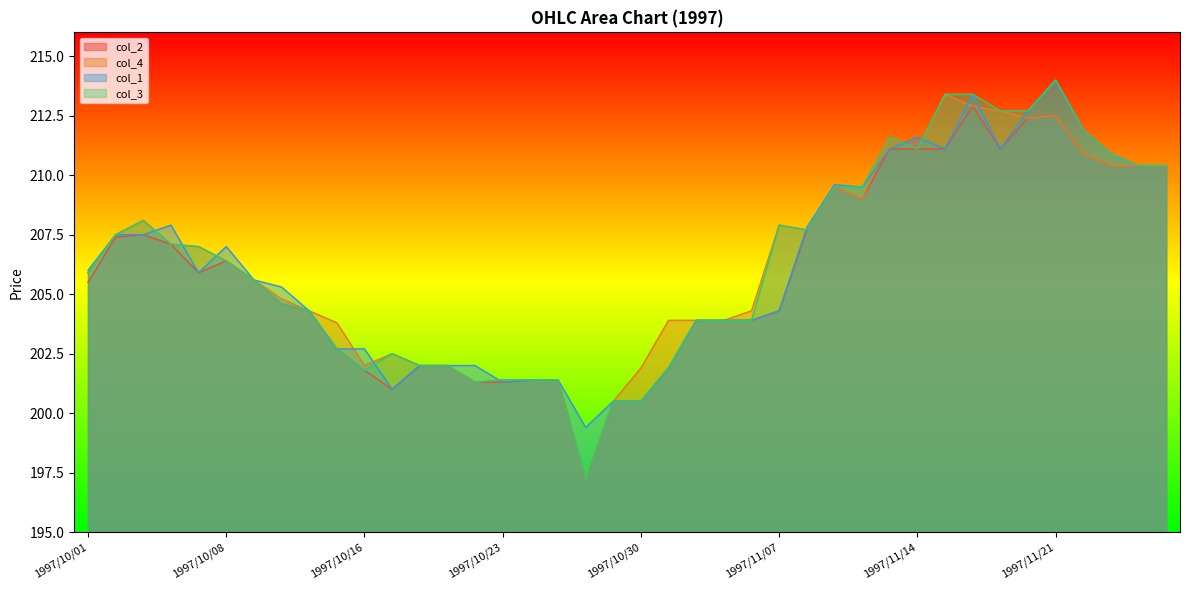

Reading left to right, extract all data points from this chart.

col_2: 1997/10/01=205.5	1997/10/02=207.4	1997/10/03=207.5	1997/10/06=207.1	1997/10/07=205.9	1997/10/08=206.4	1997/10/09=205.6	1997/10/13=204.6	1997/10/14=204.3	1997/10/15=202.7	1997/10/16=201.8	1997/10/17=201.0	1997/10/20=202.0	1997/10/21=202.0	1997/10/22=201.3	1997/10/23=201.3	1997/10/24=201.4	1997/10/27=201.4	1997/10/28=197.2	1997/10/29=200.5	1997/10/30=200.5	1997/10/31=201.9	1997/11/04=203.9	1997/11/05=203.9	1997/11/06=203.9	1997/11/07=204.3	1997/11/10=207.7	1997/11/11=209.5	1997/11/12=209.0	1997/11/13=211.1	1997/11/14=211.1	1997/11/17=211.1	1997/11/18=212.9	1997/11/19=211.1	1997/11/20=212.4	1997/11/21=212.5	1997/11/25=210.9	1997/11/26=210.4	1997/11/27=210.4	1997/11/28=210.4
col_4: 1997/10/01=205.9	1997/10/02=207.5	1997/10/03=208.1	1997/10/06=207.1	1997/10/07=207.0	1997/10/08=206.4	1997/10/09=205.6	1997/10/13=204.8	1997/10/14=204.3	1997/10/15=203.8	1997/10/16=202.0	1997/10/17=202.5	1997/10/20=202.0	1997/10/21=202.0	1997/10/22=201.3	1997/10/23=201.4	1997/10/24=201.4	1997/10/27=201.4	1997/10/28=197.2	1997/10/29=200.5	1997/10/30=201.9	1997/10/31=203.9	1997/11/04=203.9	1997/11/05=203.9	1997/11/06=204.3	1997/11/07=207.9	1997/11/10=207.7	1997/11/11=209.5	1997/11/12=209.0	1997/11/13=211.6	1997/11/14=211.1	1997/11/17=213.4	1997/11/18=212.9	1997/11/19=212.7	1997/11/20=212.4	1997/11/21=212.5	1997/11/25=210.9	1997/11/26=210.4	1997/11/27=210.4	1997/11/28=210.4
col_1: 1997/10/01=206.0	1997/10/02=207.5	1997/10/03=207.5	1997/10/06=207.9	1997/10/07=205.9	1997/10/08=207.0	1997/10/09=205.6	1997/10/13=205.3	1997/10/14=204.3	1997/10/15=202.7	1997/10/16=202.7	1997/10/17=201.0	1997/10/20=202.0	1997/10/21=202.0	1997/10/22=202.0	1997/10/23=201.3	1997/10/24=201.4	1997/10/27=201.4	1997/10/28=199.4	1997/10/29=200.5	1997/10/30=200.5	1997/10/31=201.9	1997/11/04=203.9	1997/11/05=203.9	1997/11/06=203.9	1997/11/07=204.3	1997/11/10=207.8	1997/11/11=209.6	1997/11/12=209.5	1997/11/13=211.1	1997/11/14=211.6	1997/11/17=211.1	1997/11/18=213.4	1997/11/19=211.1	1997/11/20=212.7	1997/11/21=214.0	1997/11/25=211.9	1997/11/26=210.9	1997/11/27=210.4	1997/11/28=210.4
col_3: 1997/10/01=205.9	1997/10/02=207.5	1997/10/03=208.1	1997/10/06=207.1	1997/10/07=207.0	1997/10/08=206.4	1997/10/09=205.6	1997/10/13=204.6	1997/10/14=204.3	1997/10/15=202.7	1997/10/16=201.8	1997/10/17=202.5	1997/10/20=202.0	1997/10/21=202.0	1997/10/22=201.3	1997/10/23=201.4	1997/10/24=201.4	1997/10/27=201.4	1997/10/28=197.2	1997/10/29=200.5	1997/10/30=200.5	1997/10/31=201.9	1997/11/04=203.9	1997/11/05=203.9	1997/11/06=203.9	1997/11/07=207.9	1997/11/10=207.7	1997/11/11=209.5	1997/11/12=209.5	1997/11/13=211.6	1997/11/14=211.1	1997/11/17=213.4	1997/11/18=213.4	1997/11/19=212.7	1997/11/20=212.7	1997/11/21=214.0	1997/11/25=211.9	1997/11/26=210.9	1997/11/27=210.4	1997/11/28=210.4